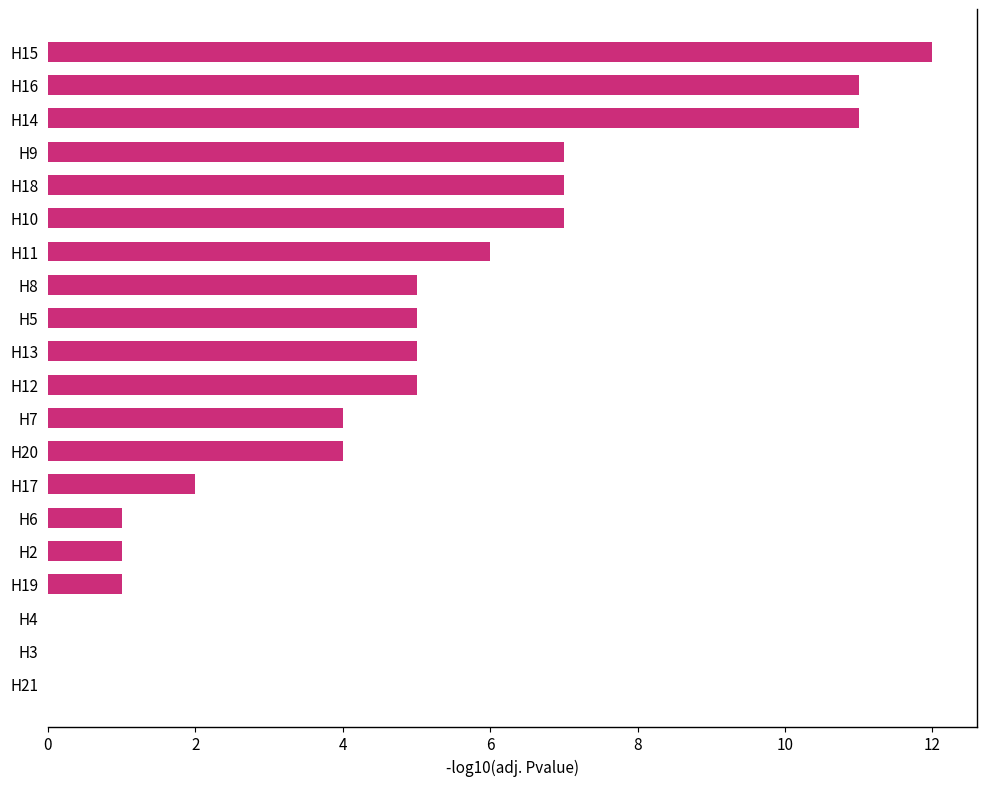

Reading top to bottom, extract all data points from this chart.

H15=12	H16=11	H14=11	H9=7	H18=7	H10=7	H11=6	H8=5	H5=5	H13=5	H12=5	H7=4	H20=4	H17=2	H6=1	H2=1	H19=1	H4=0	H3=0	H21=0